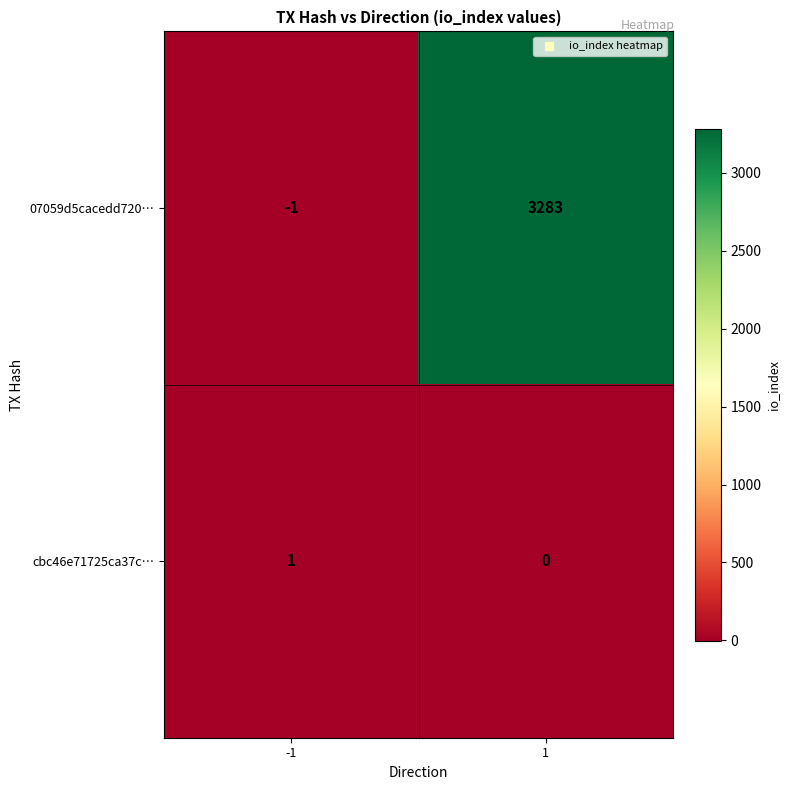

What is the minimum value shown in the chart?

-1